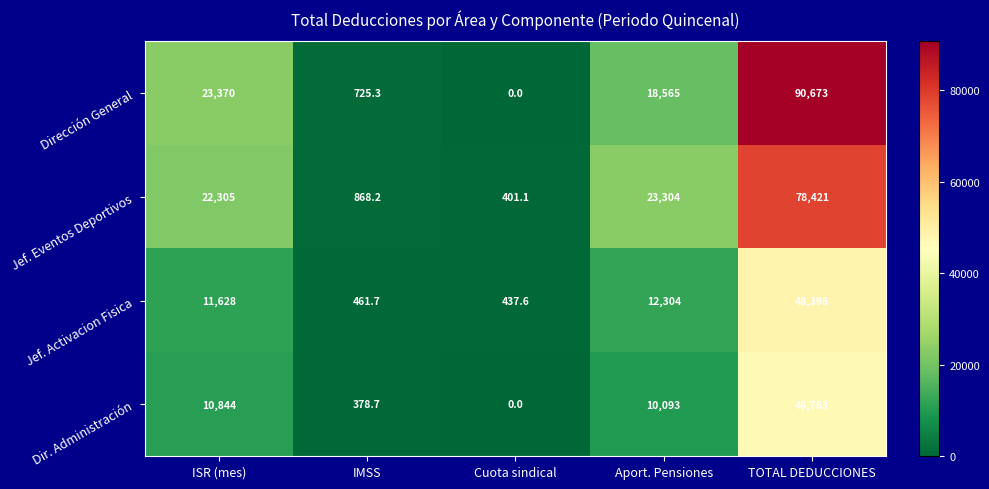

At which category does the chart reach its minimum across all series?

Cuota sindical